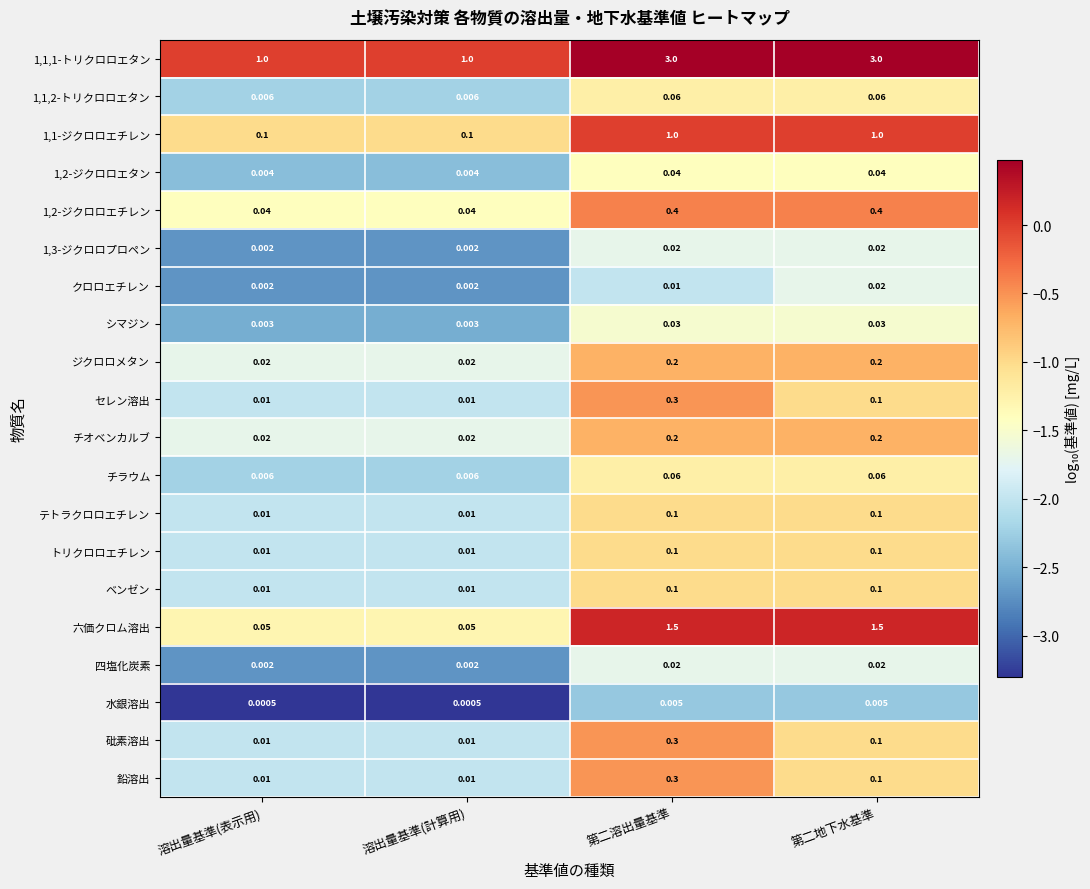

At which category is the sum across all series the highest?

第二溶出量基準